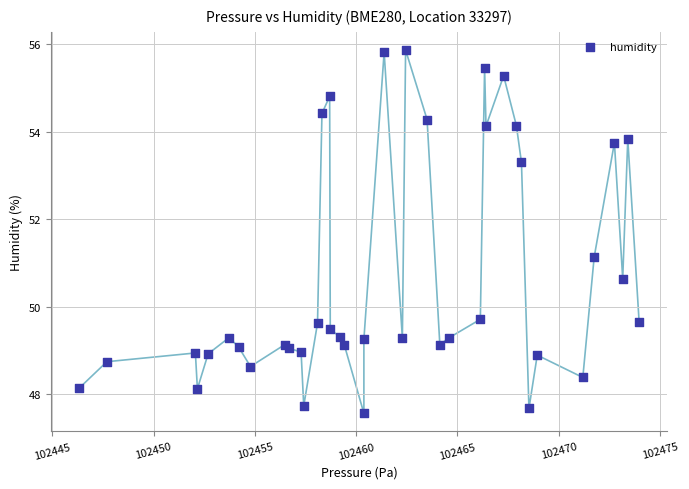

What Y value in the scatter plot is closest to 51?

51.1